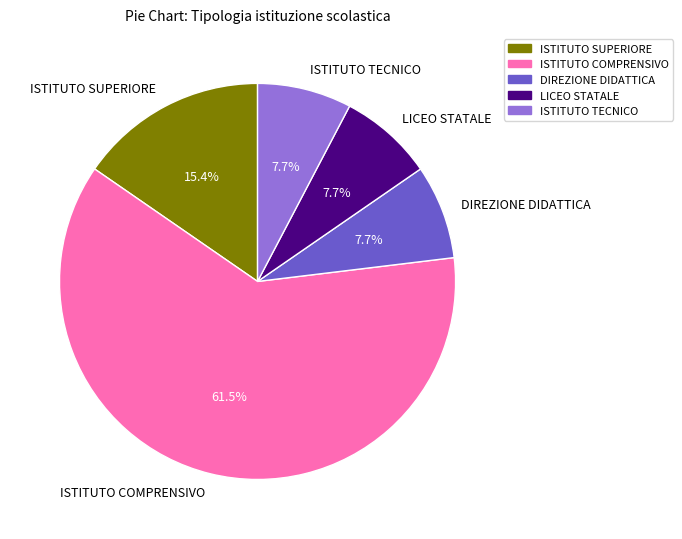

Is the sum of ISTITUTO TECNICO and LICEO STATALE greater than half?

No